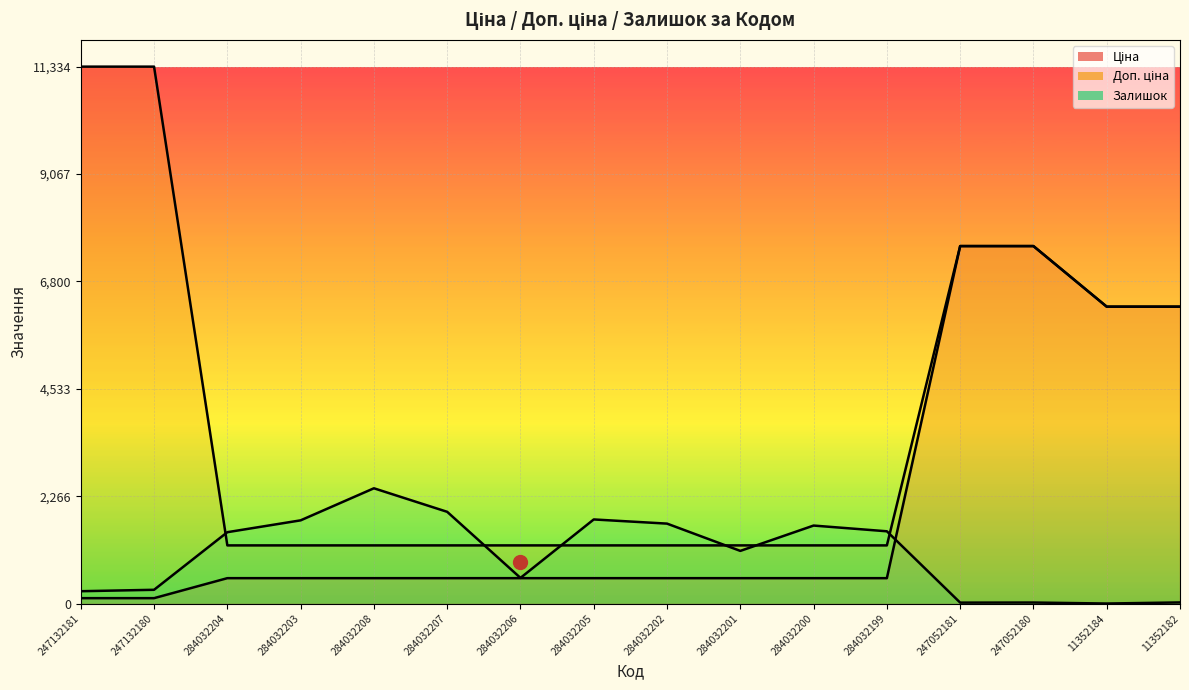

True or false: Ціна has more than 0 interior local peaks.

False